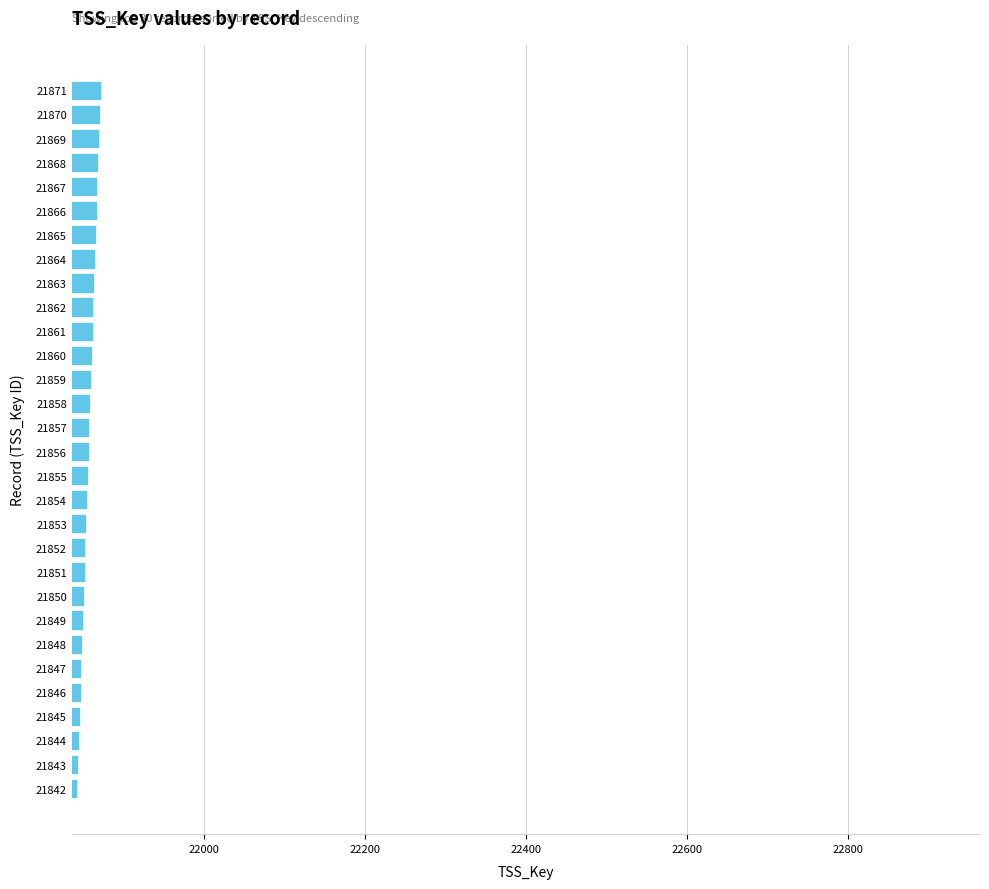

What is the sum of all values?

655695